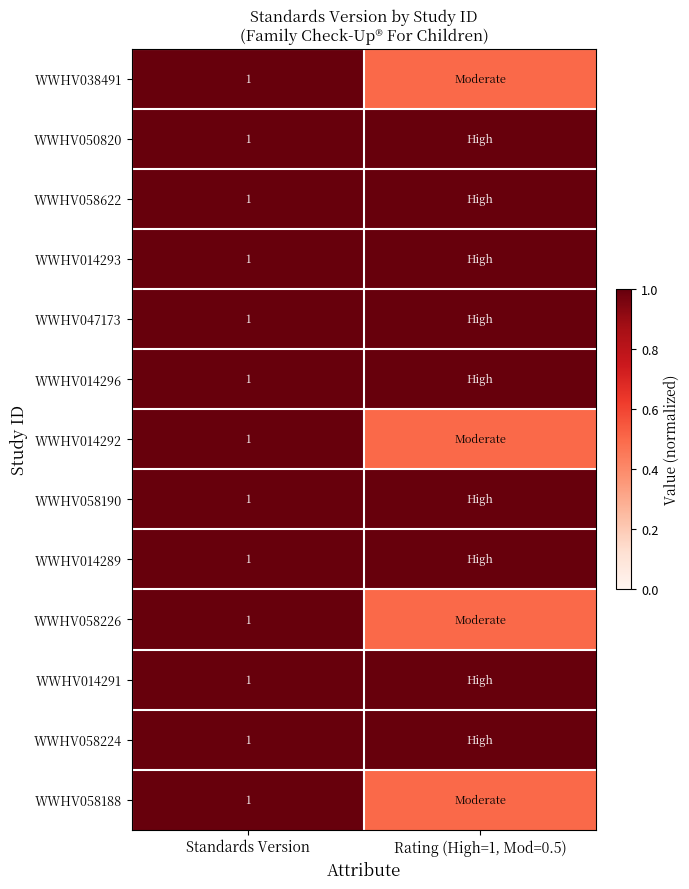

True or false: WWHV014296 has a value of 0.5 at Standards Version.

False